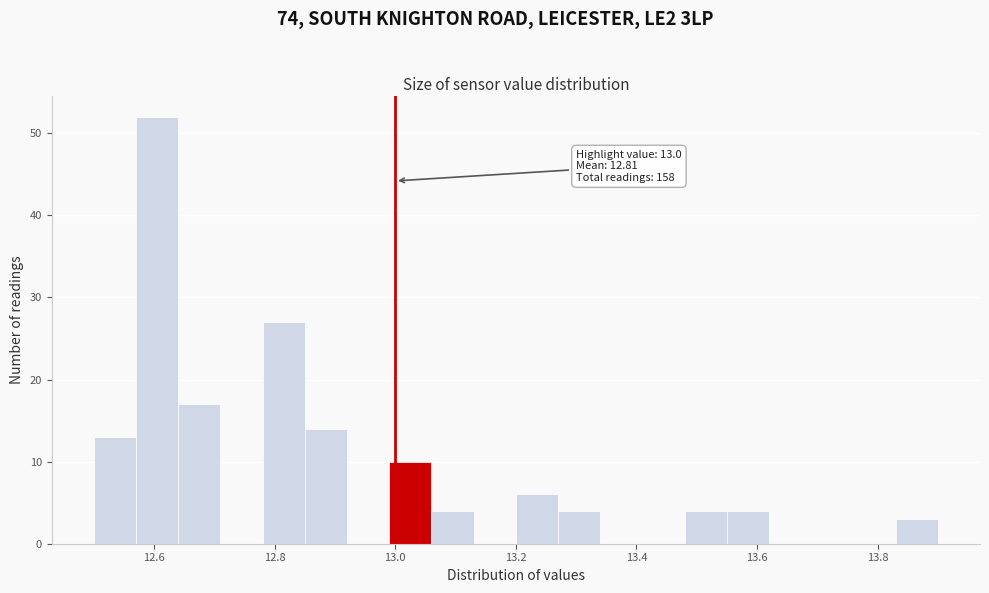

Around what value on the x-axis is the tallest bar? Give the approximate position of its centre, as read against the axis.

12.60